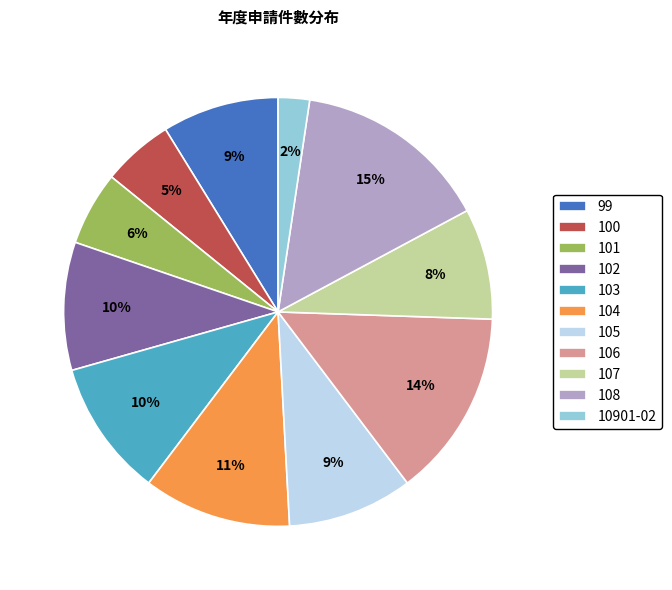

Do 103 and 101 together represent more than half of the pie?

No